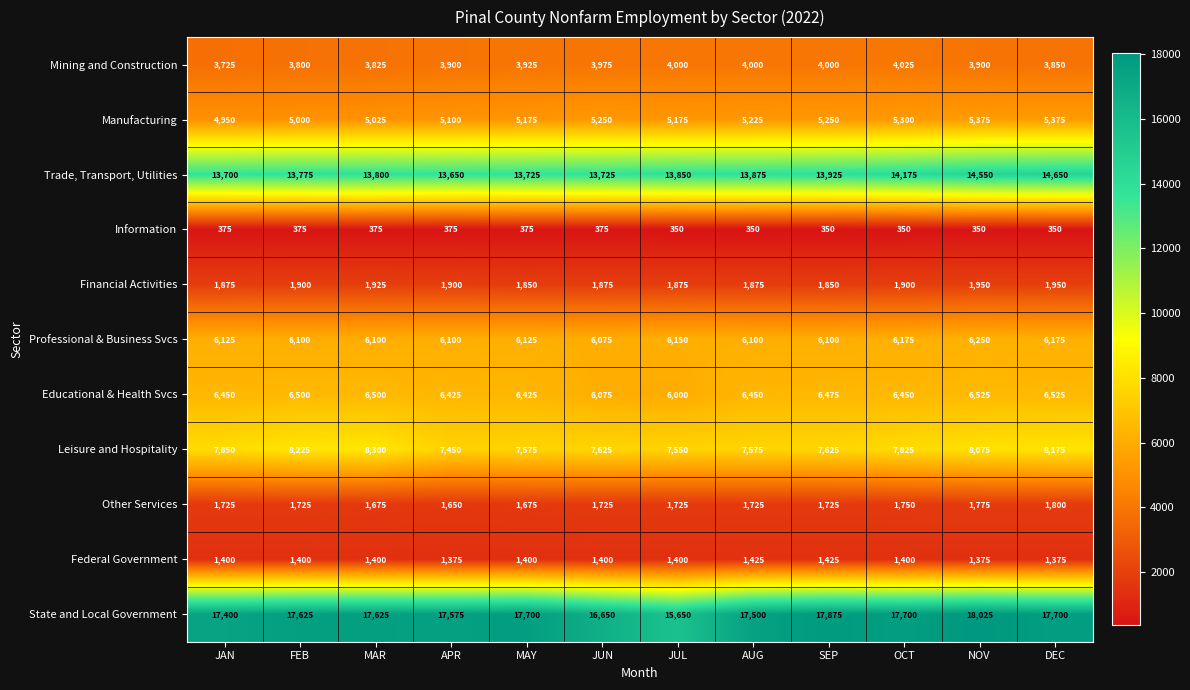

Which series has the widest spread of values?

State and Local Government